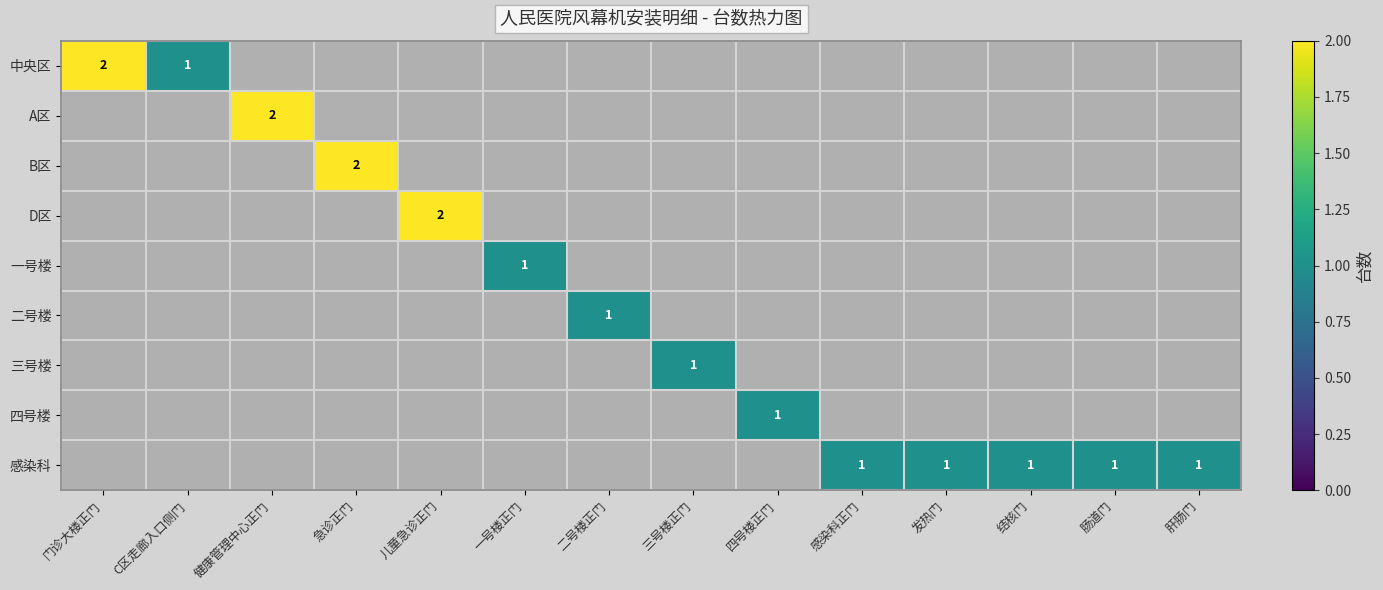

The 一号楼 series shows 0 at 一号楼正门. True or false?

False